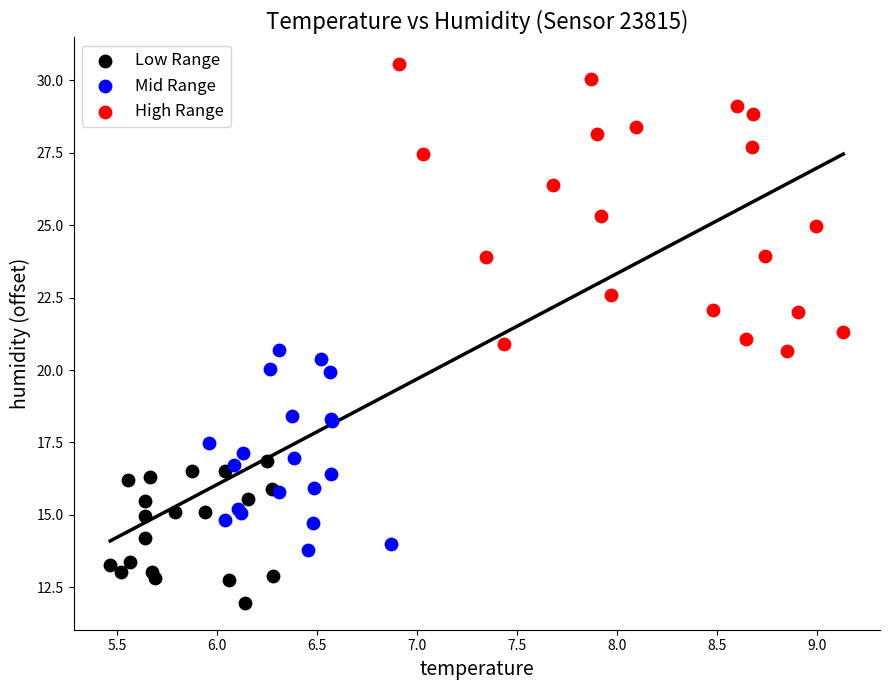

Which series reaches the maximum Y coordinate?

High Range